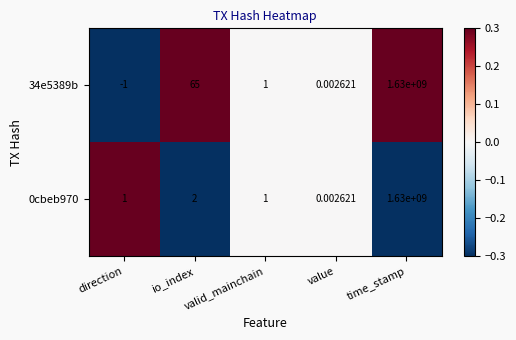

Which label corresponds to the largest value in the chart?

time_stamp